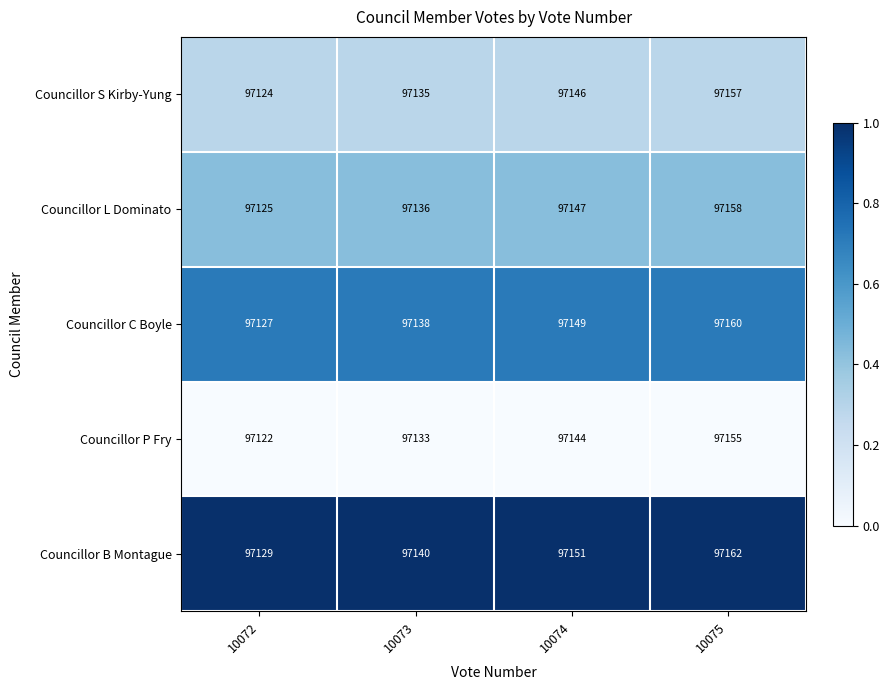

Which series has the largest total across all categories?

Councillor B Montague